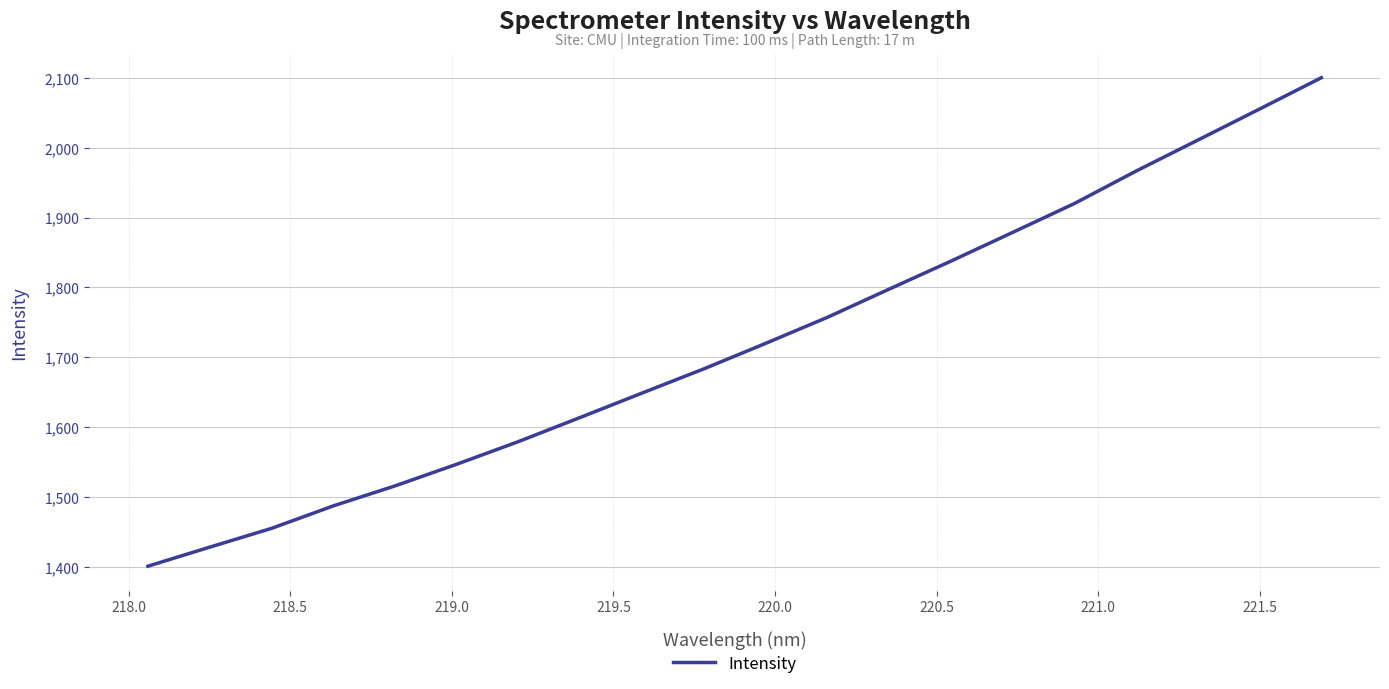

What is the smallest value displayed?

1400.9